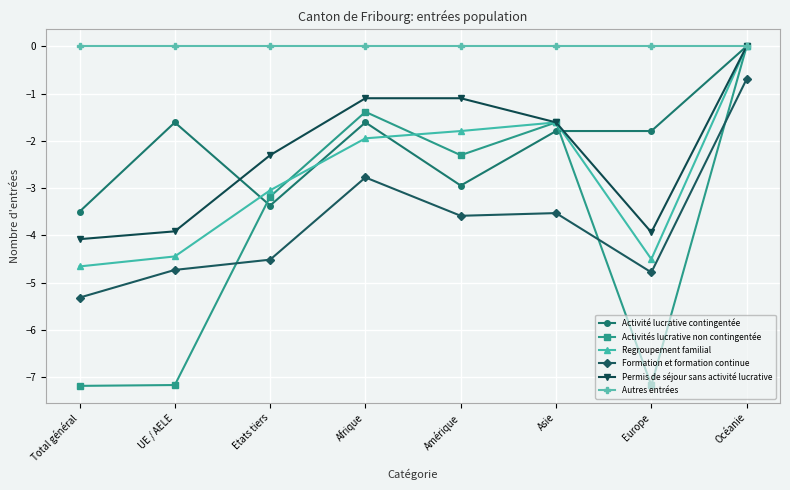

Between which two adjacent categories do Permis de séjour sans activité lucrative and Activité lucrative contingentée first intersect?

UE / AELE and Etats tiers